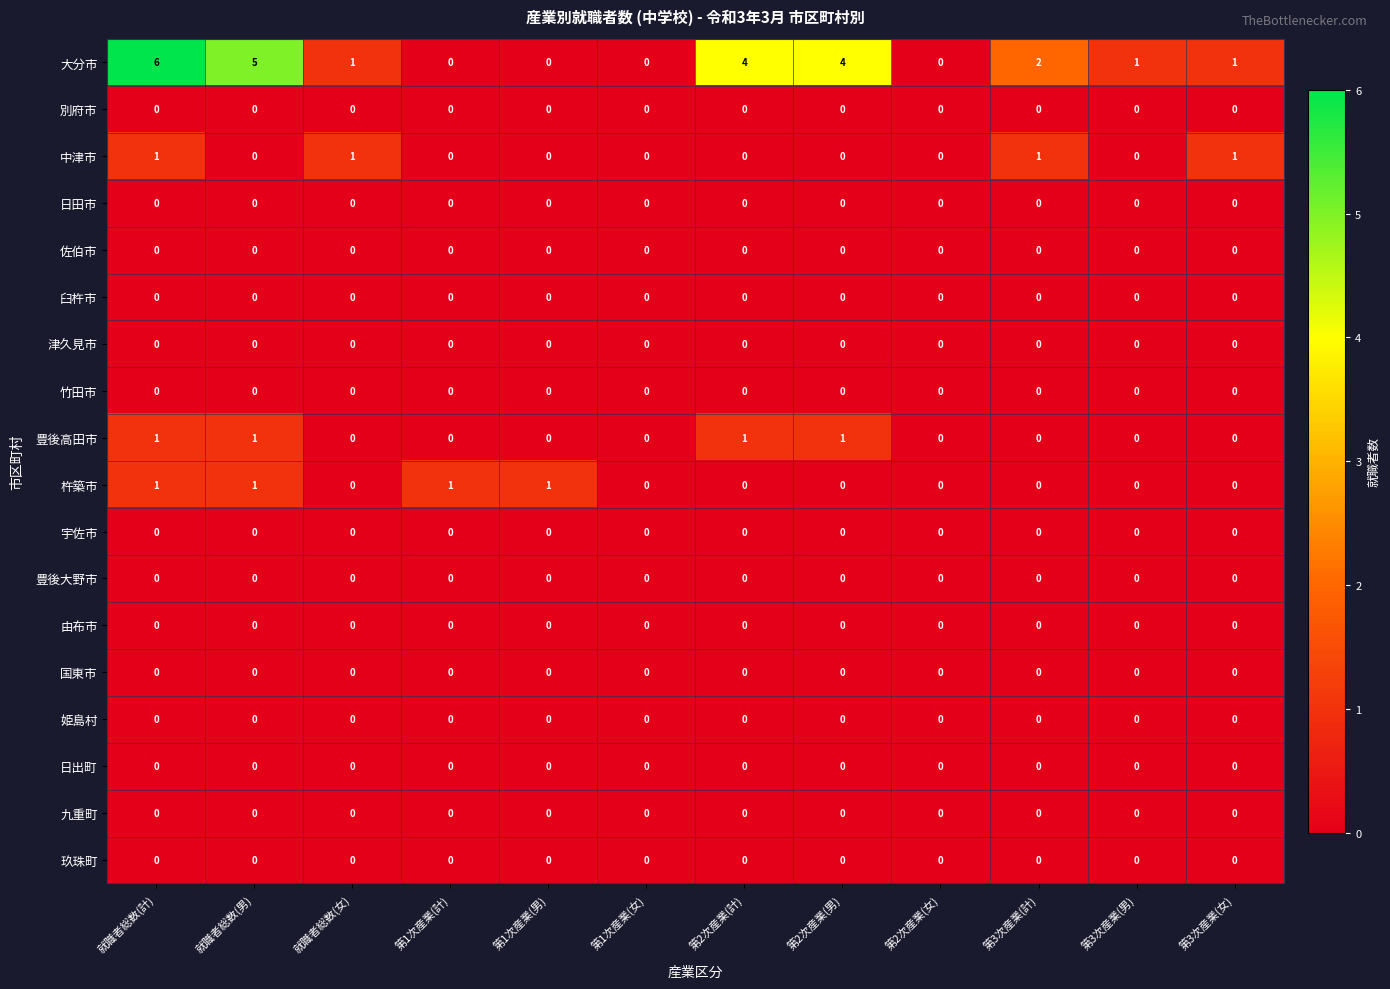

True or false: 日田市 has a value of 0 at 就職者総数(男).

True